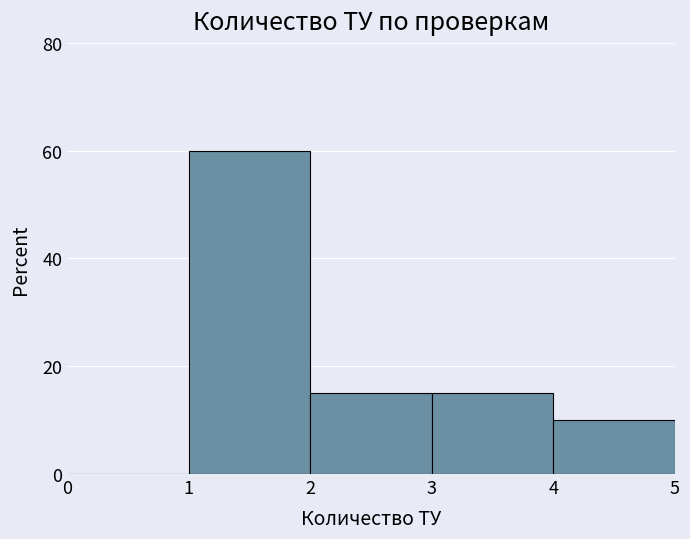

What is the greatest value displayed?

60